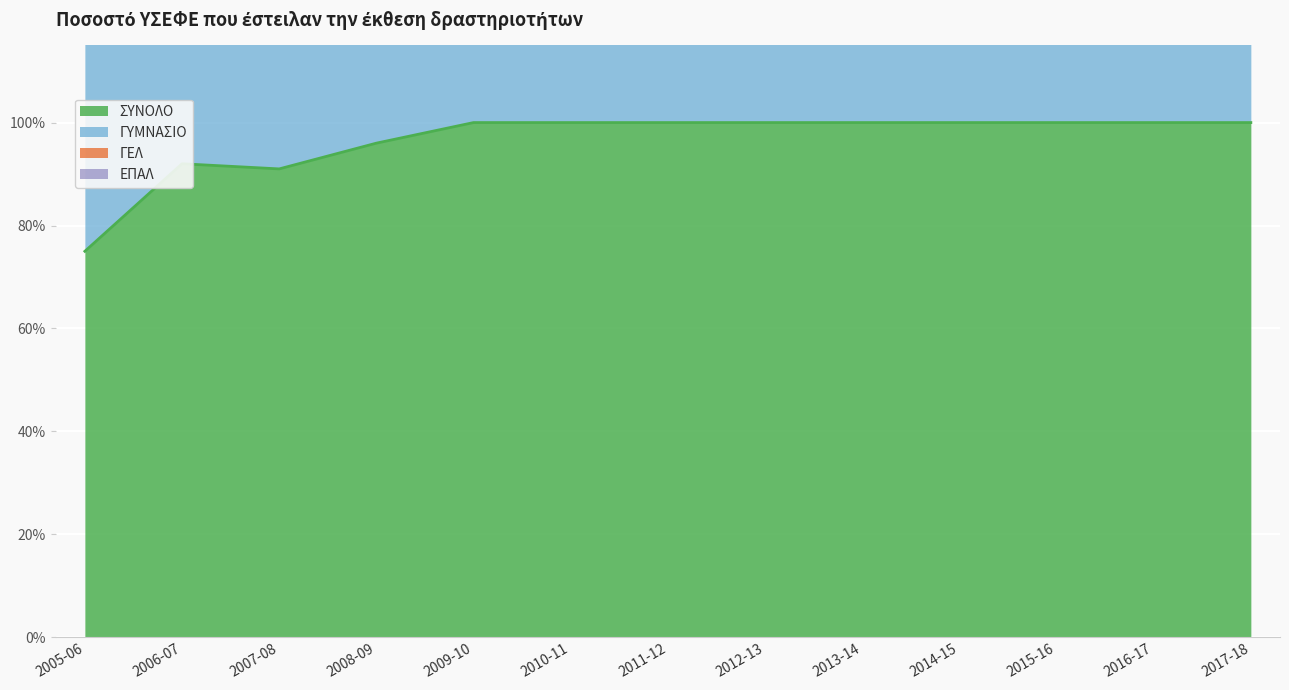

True or false: ΣΥΝΟΛΟ and ΓΥΜΝΑΣΙΟ cross at least once.

False